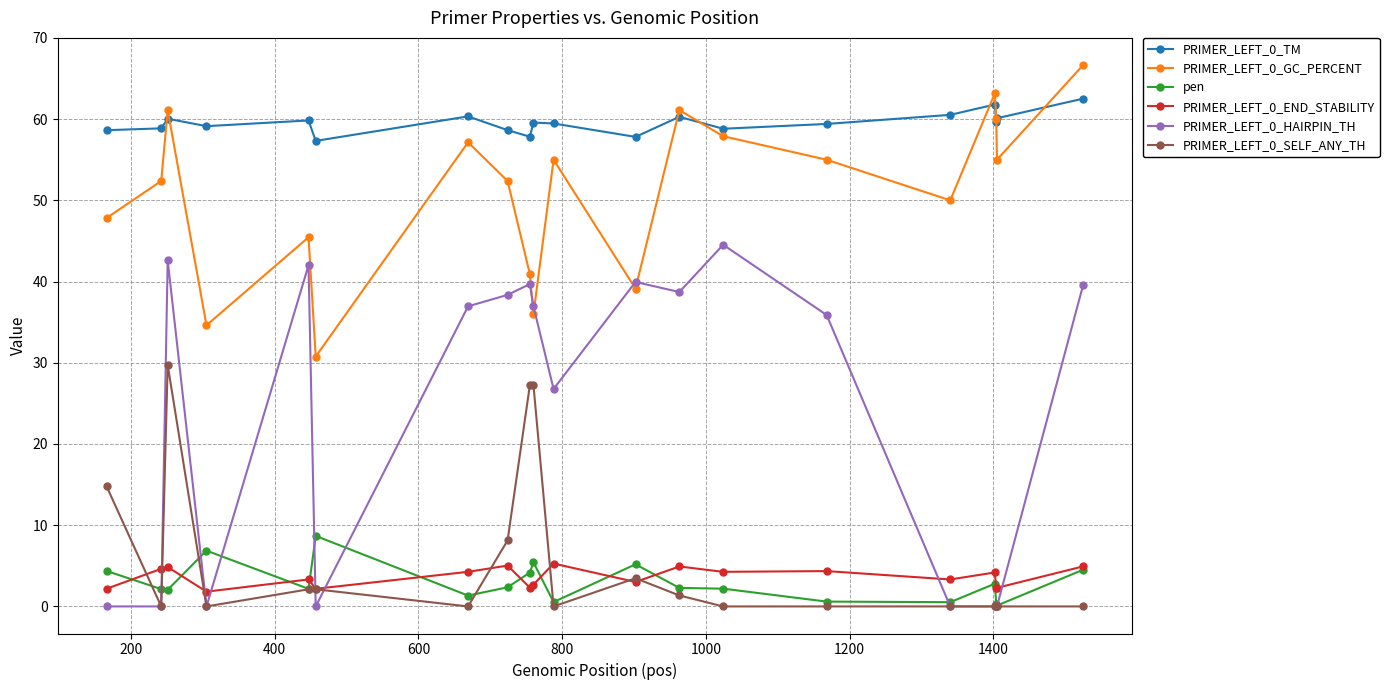

What is the difference between the maximum and minimum values in the PRIMER_LEFT_0_END_STABILITY series?

3.5